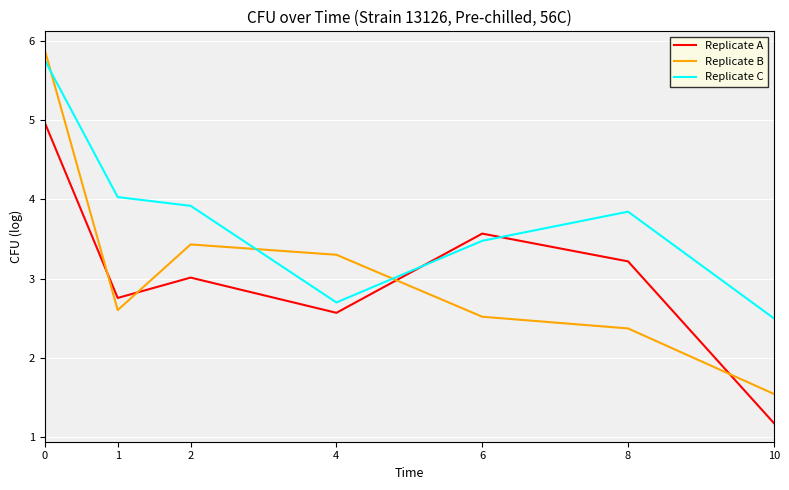

True or false: Replicate C has more than 2 interior local peaks.

False